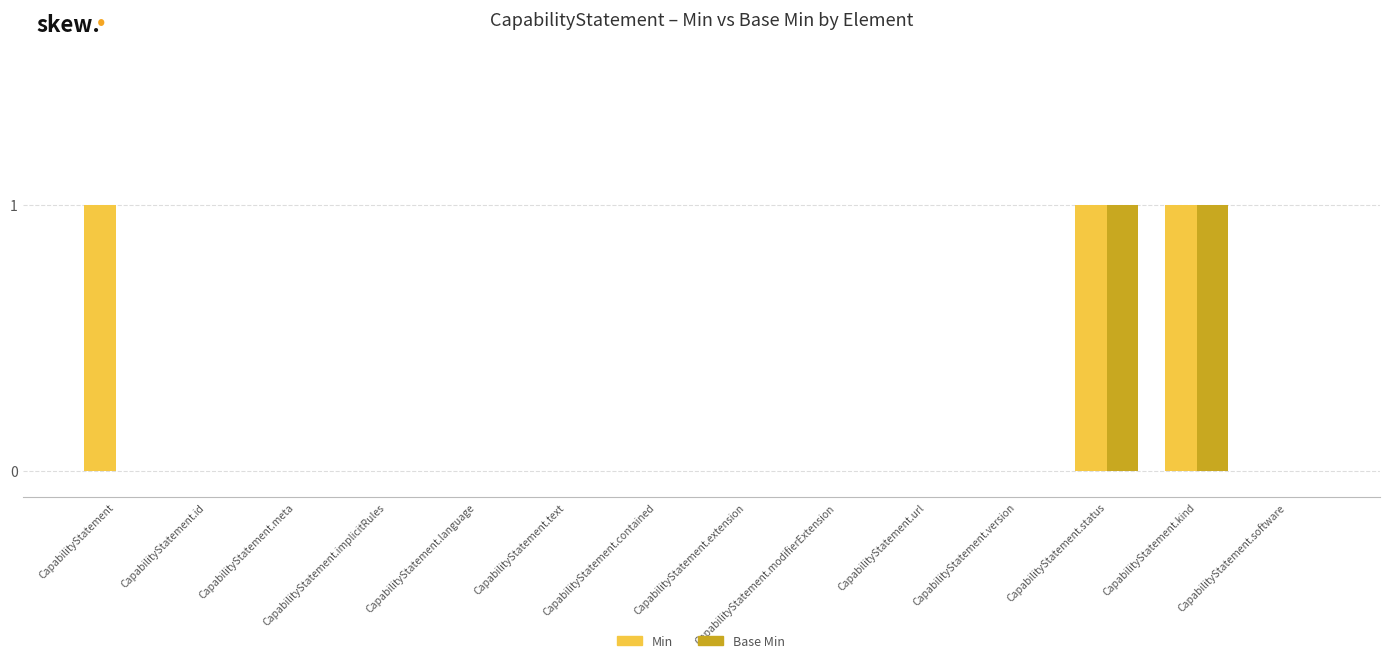

True or false: Min has a value of 2 at CapabilityStatement.

False